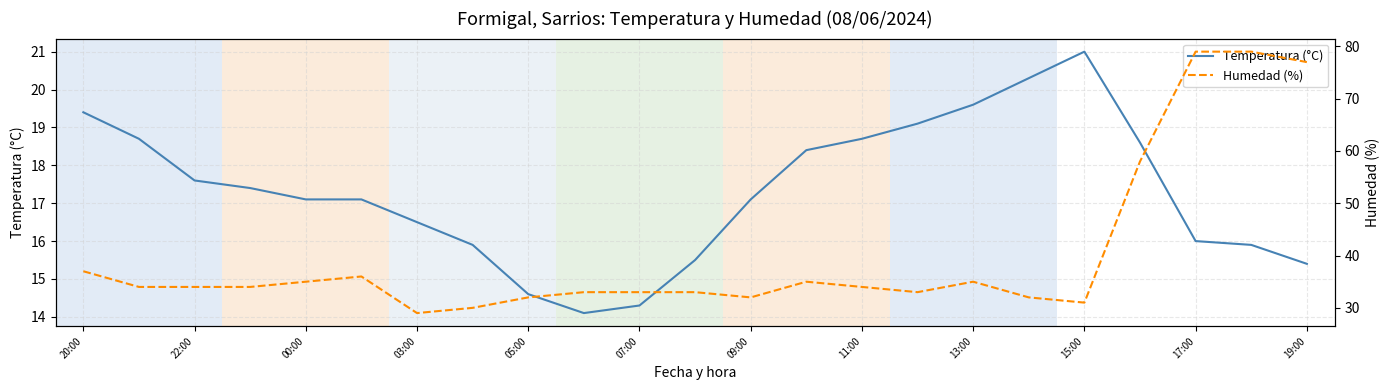

Which series has the largest total across all categories?

Humedad (%)